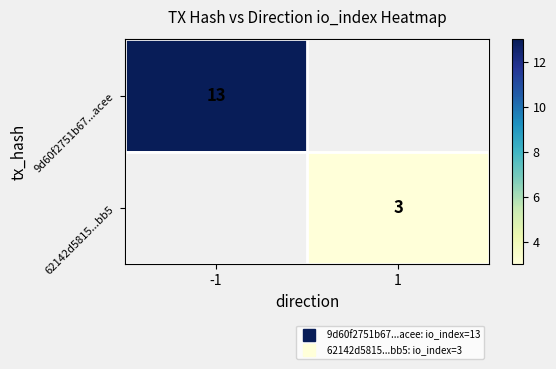

The value of 62142d5815...bb5 at 1 is 3.0. True or false?

True